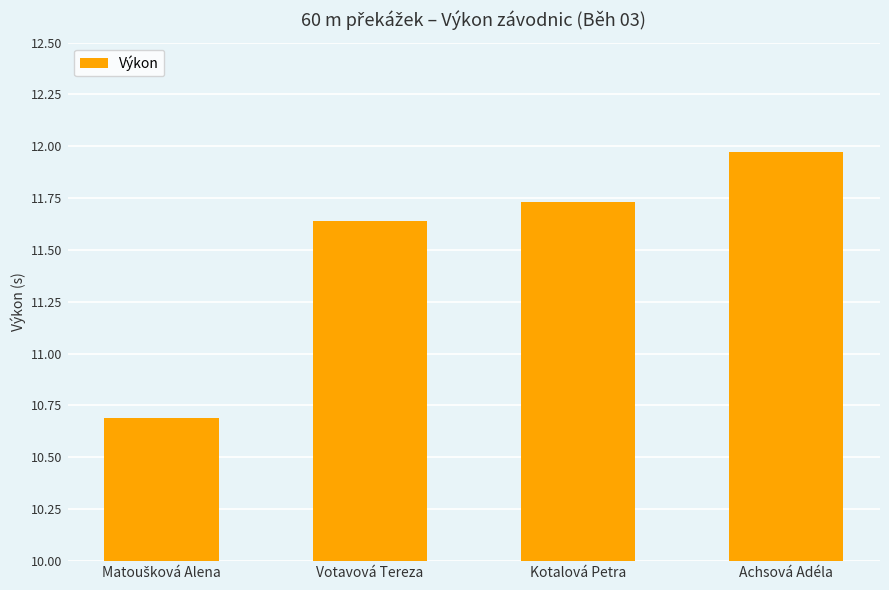

What is the difference between the maximum and minimum values?

1.3